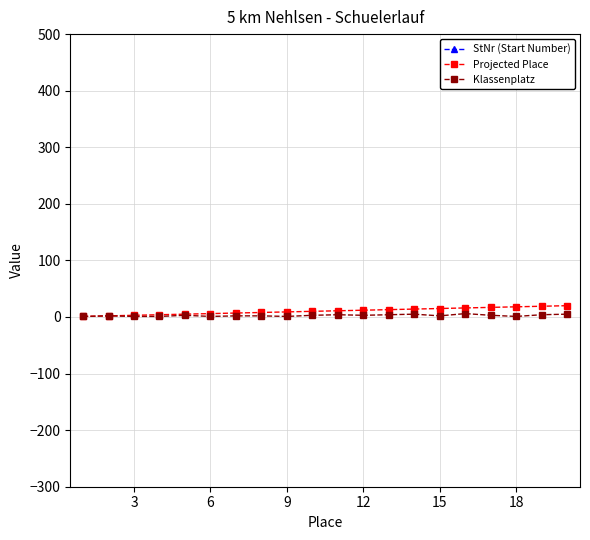

How many series are shown in this chart?

3